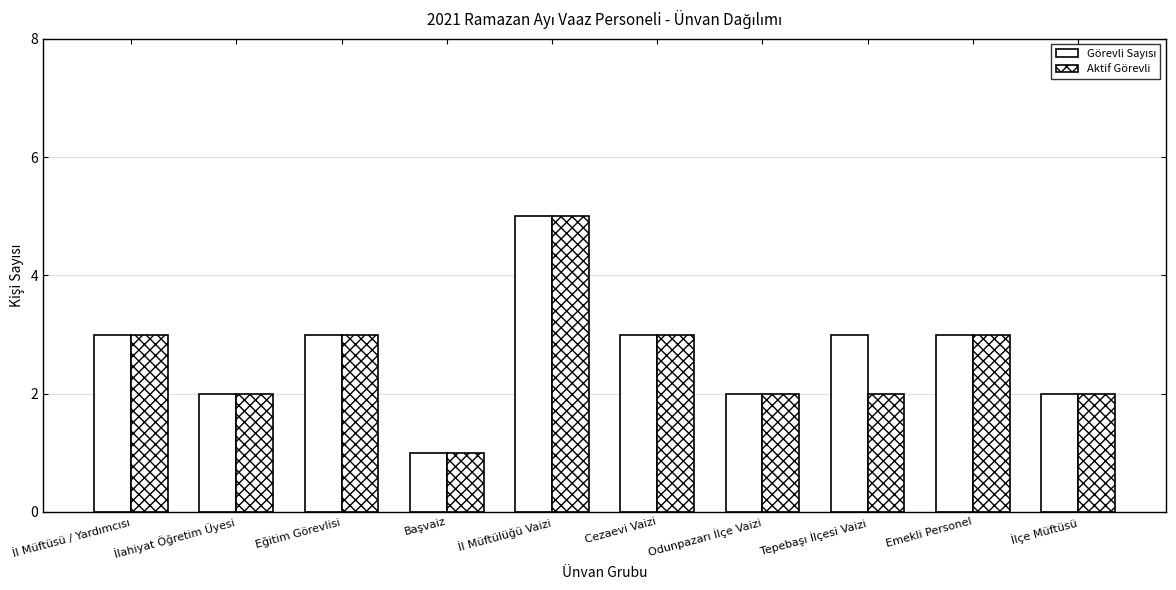

Are the bars horizontal?

No